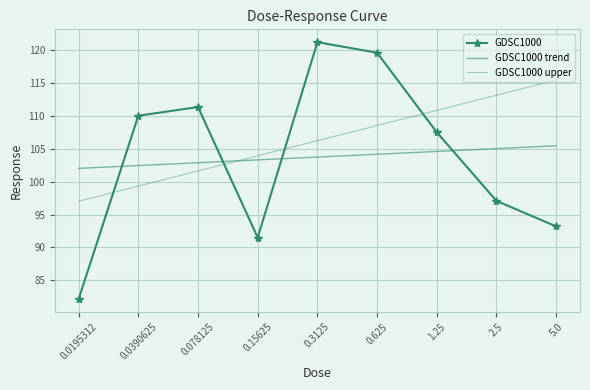

What is the difference between the maximum and minimum values in the GDSC1000 upper series?

18.4